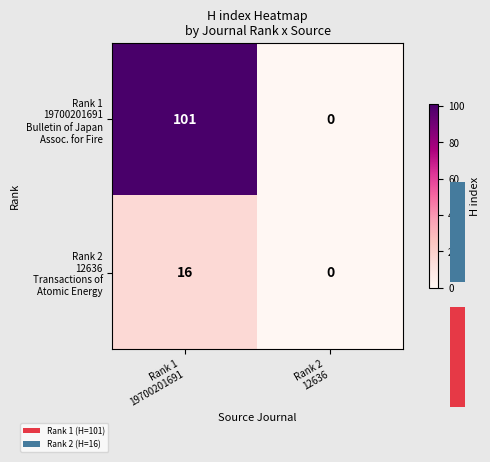

What is the difference between the row_0 values at Rank 1
19700201691 and Rank 2
12636?

101